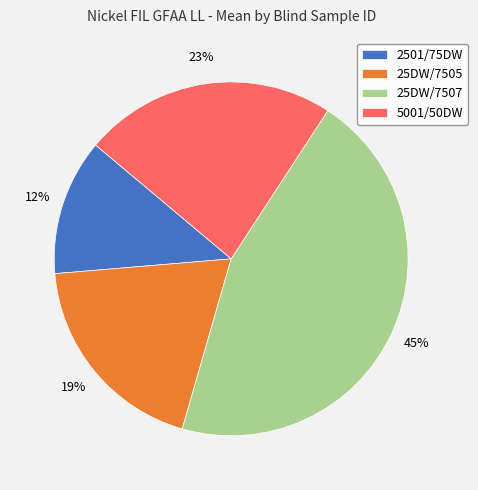

Which slice is the smallest?

2501/75DW